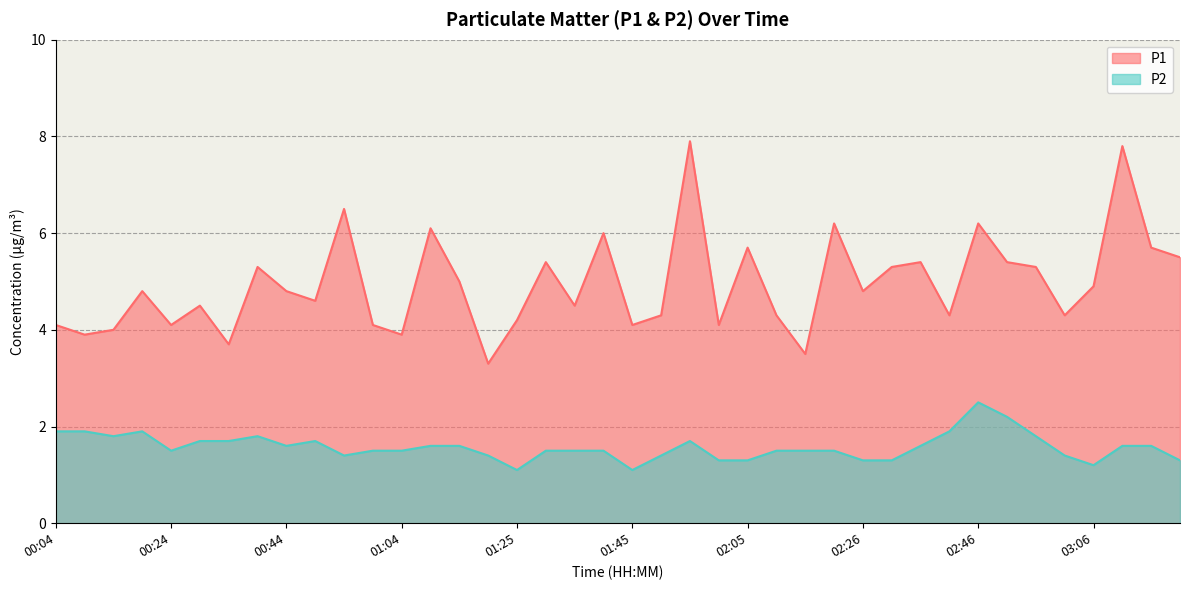

Between 03:21 and 03:06, which is larger?

03:21